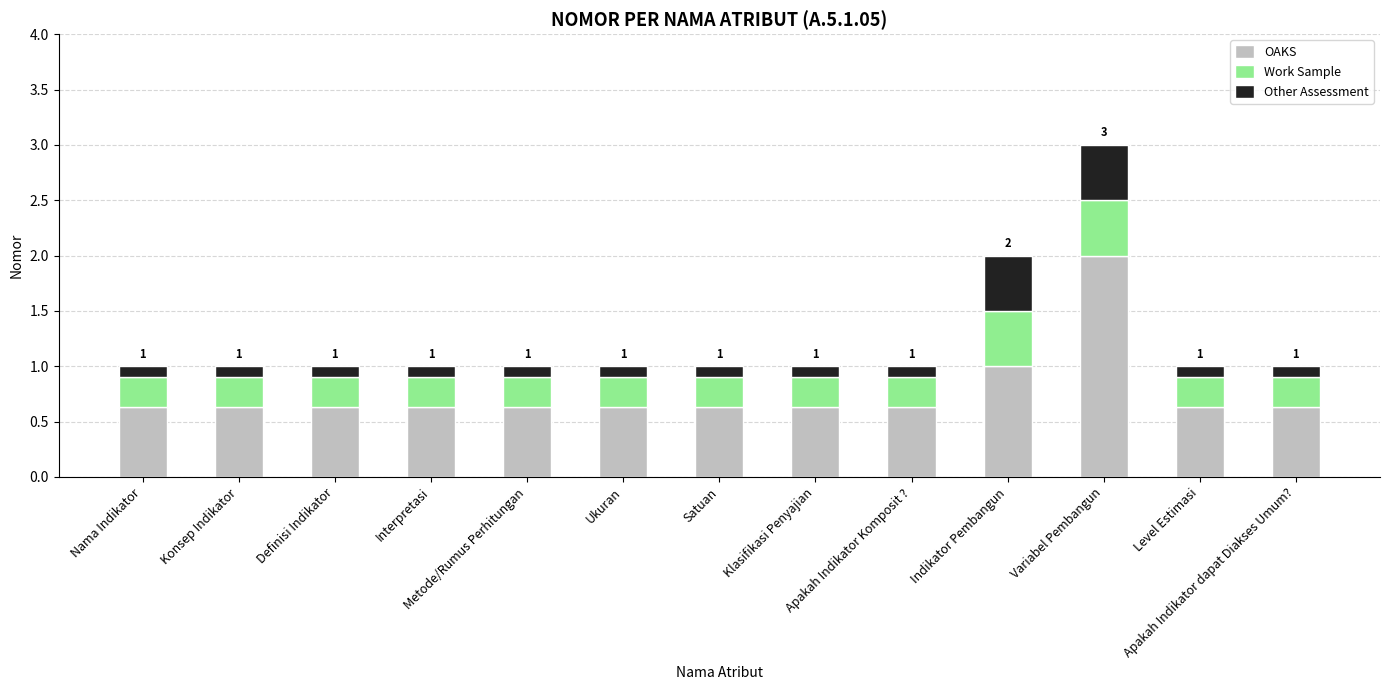

What is the difference between the second highest and minimum values in the OAKS series?

0.4